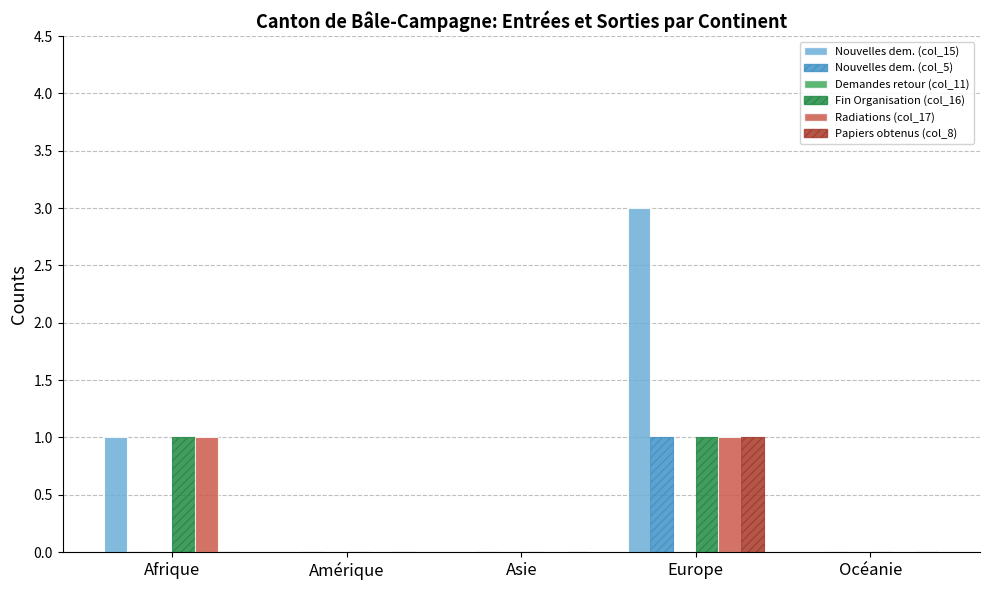

What is the total value across all series at Afrique?

3